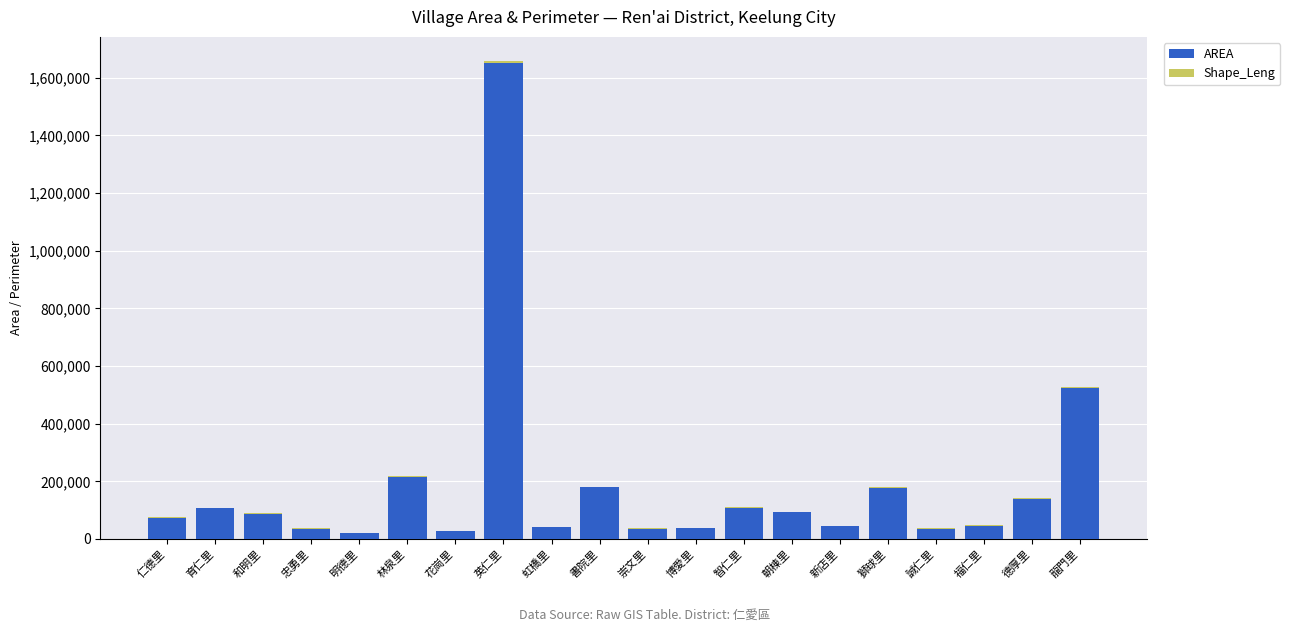

At which label is AREA closest to 836665?

龍門里